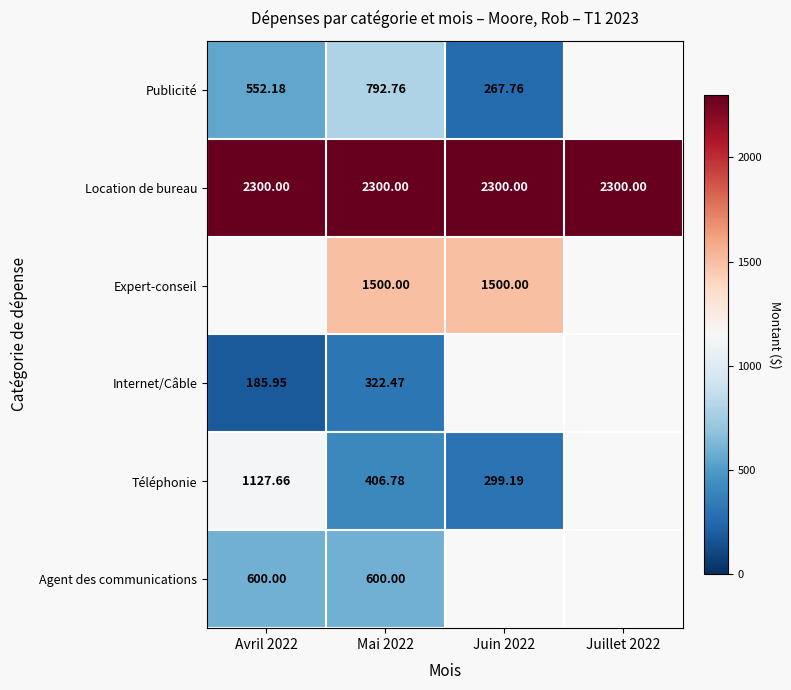

Rank the categories by Expert-conseil value from lowest to highest.

Avril 2022, Mai 2022, Juin 2022, Juillet 2022